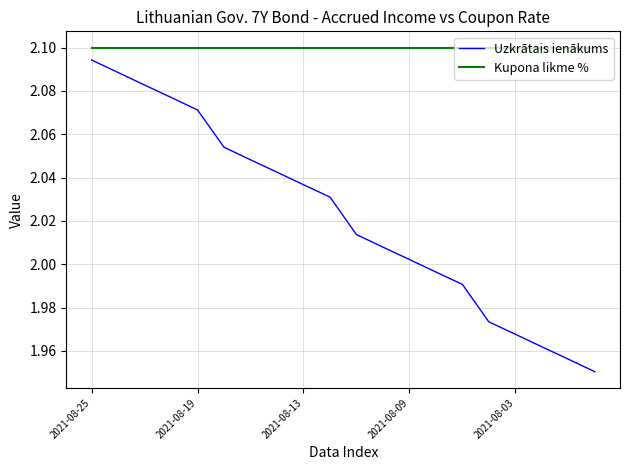

List the series in order of their peak value, lowest first.

Uzkrātais ienākums, Kupona likme %